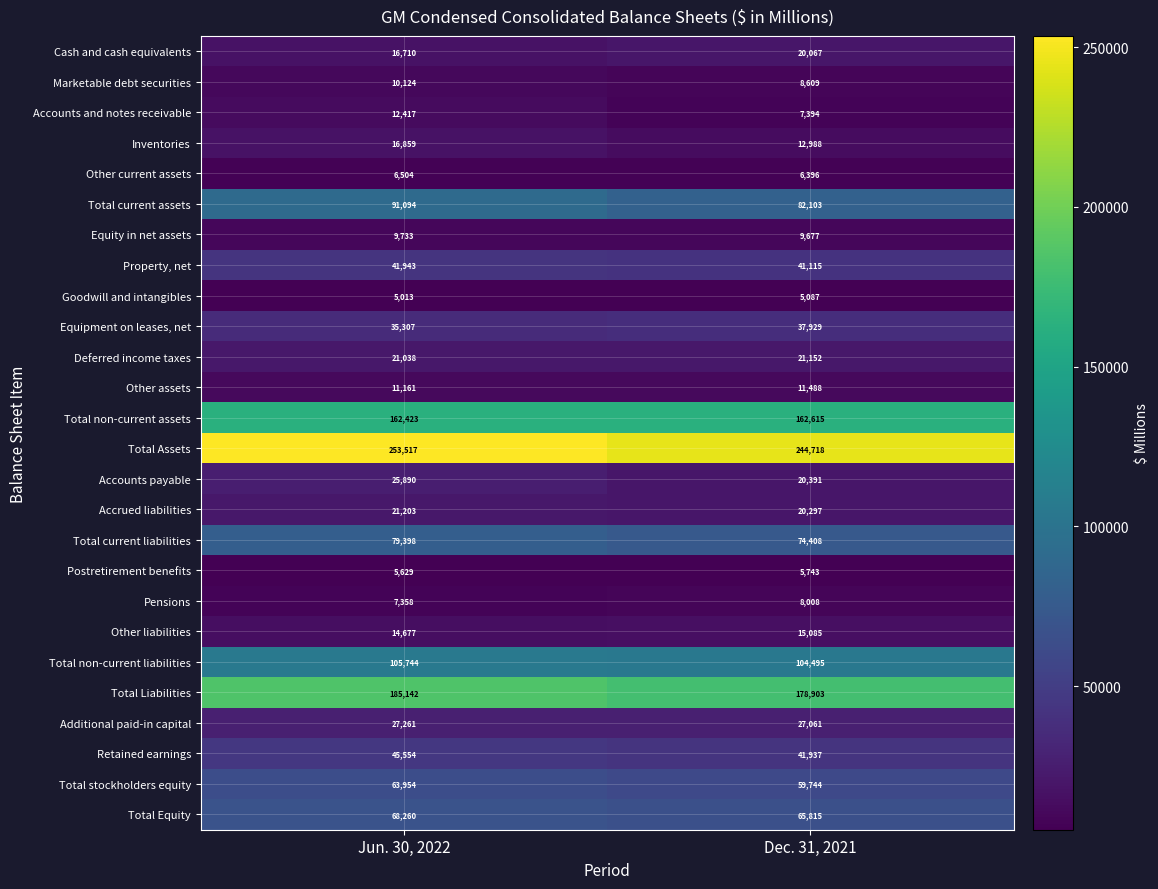

At which category is the sum across all series the highest?

Jun. 30, 2022